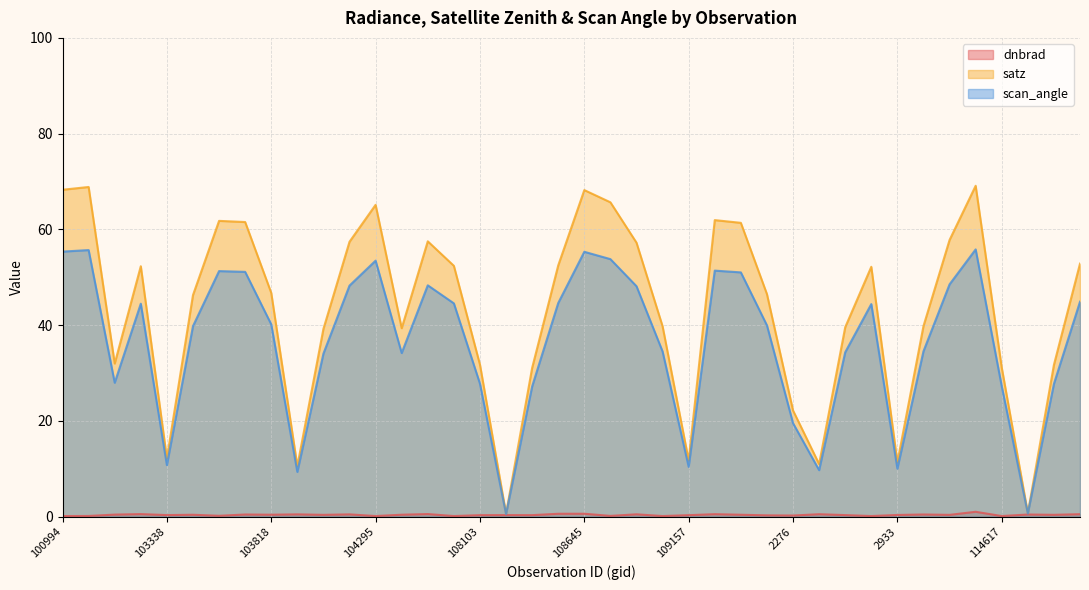

What is the minimum value shown in the chart?

0.1